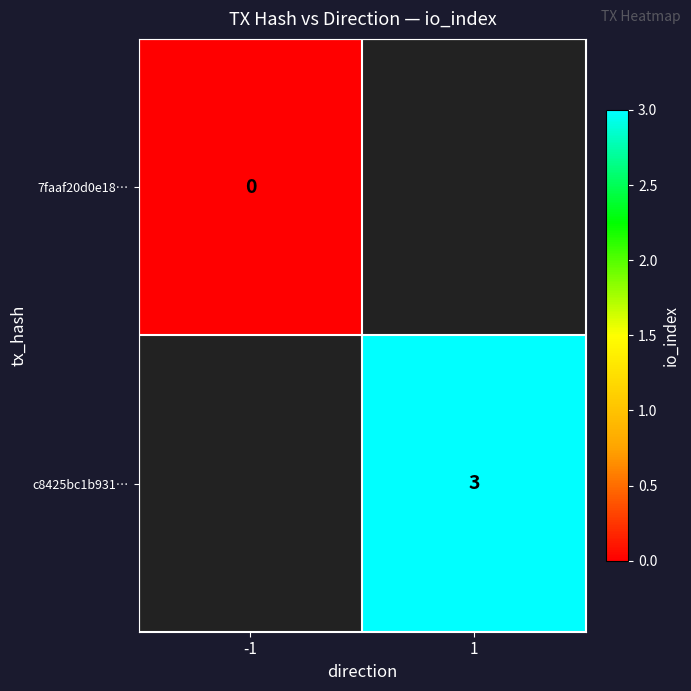

True or false: c8425bc1b931… has a value of 1 at 1.

False